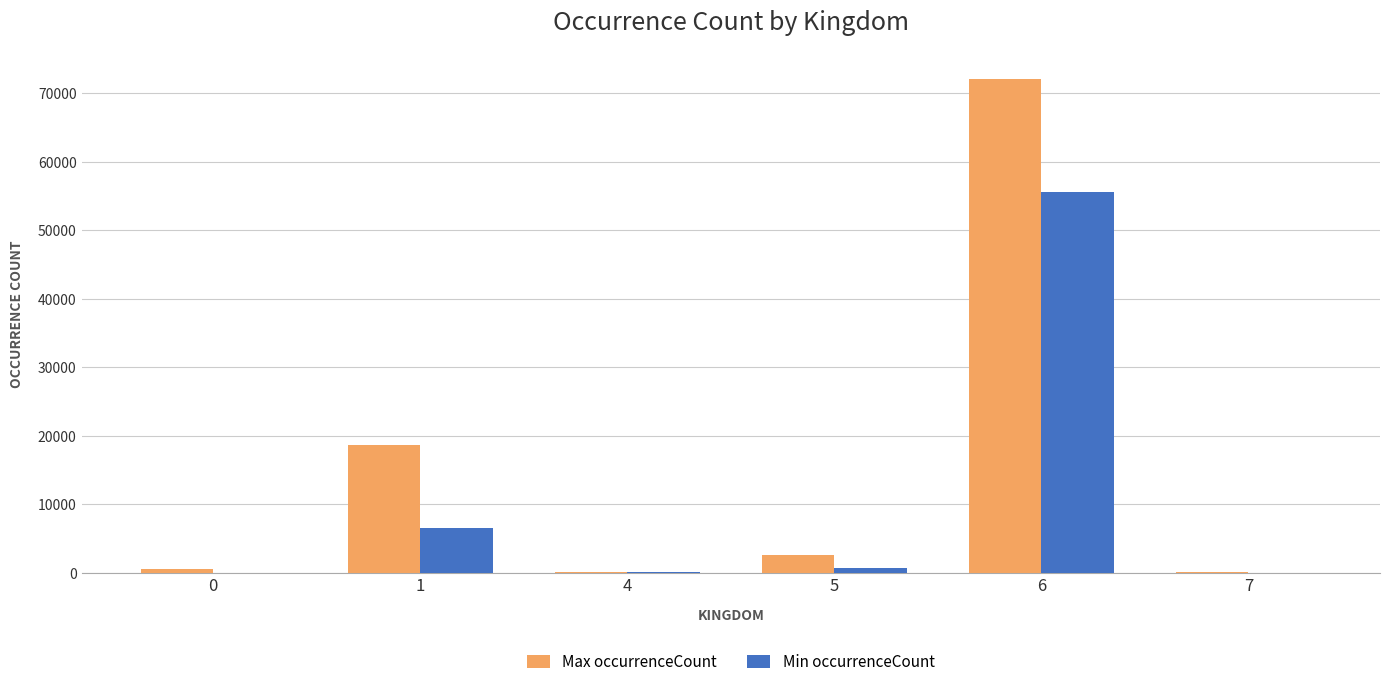

At which category is the sum across all series the highest?

6